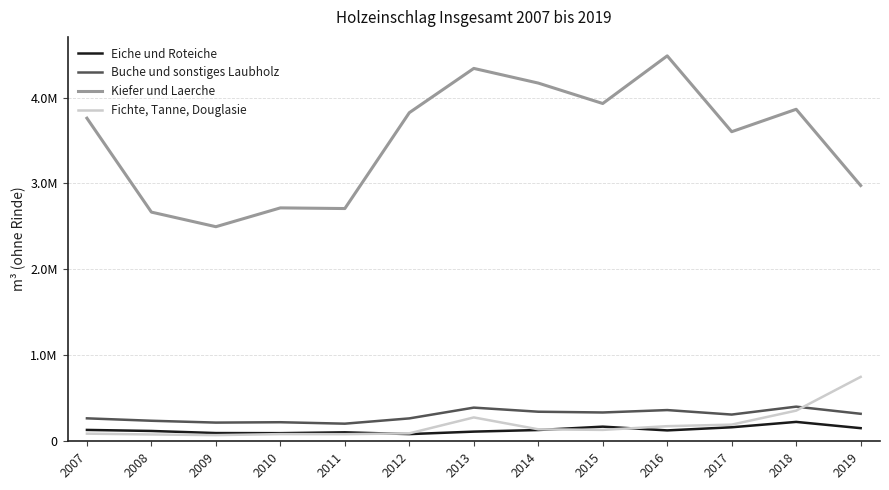

What are all the series names shown in the legend?

Eiche und Roteiche, Buche und sonstiges Laubholz, Kiefer und Laerche, Fichte, Tanne, Douglasie